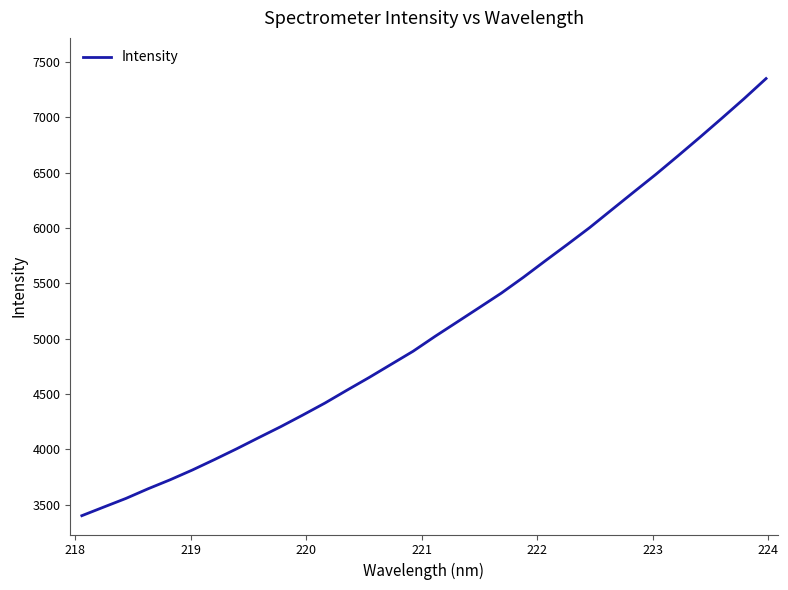

What is the difference between the maximum and minimum values?

3949.3